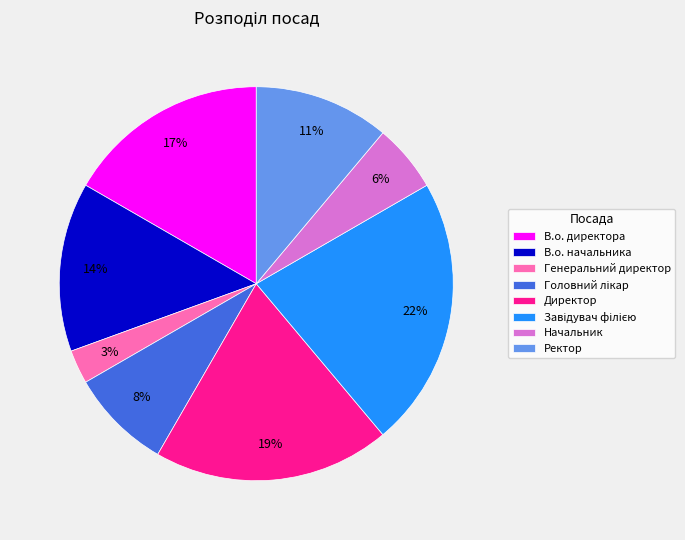

Approximately how many times larger is the value at Ректор compared to Директор?

0.6